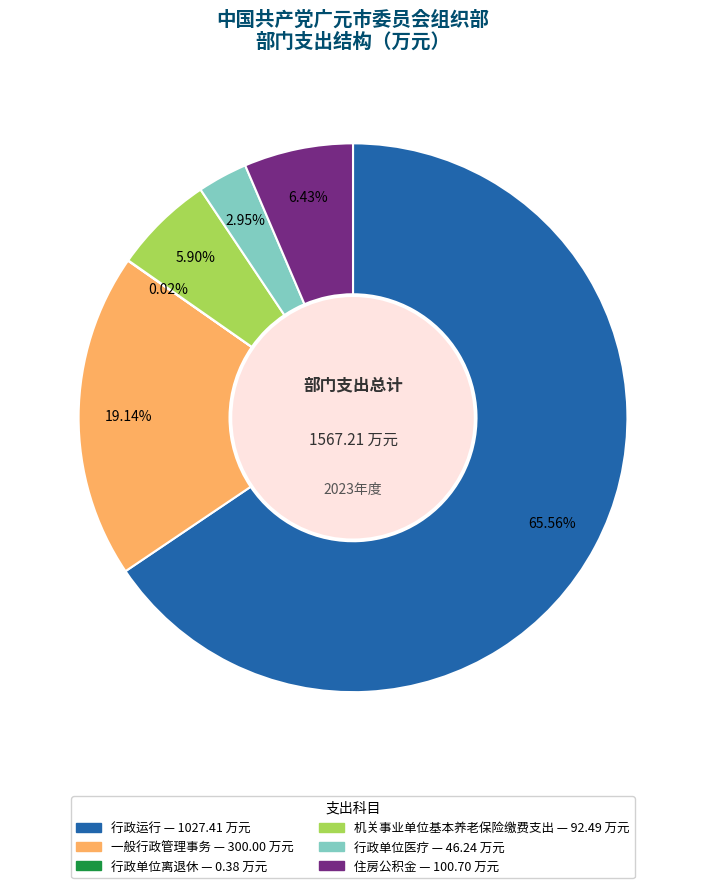

Which has a higher value, 行政单位医疗 or 机关事业单位基本养老保险缴费支出?

机关事业单位基本养老保险缴费支出